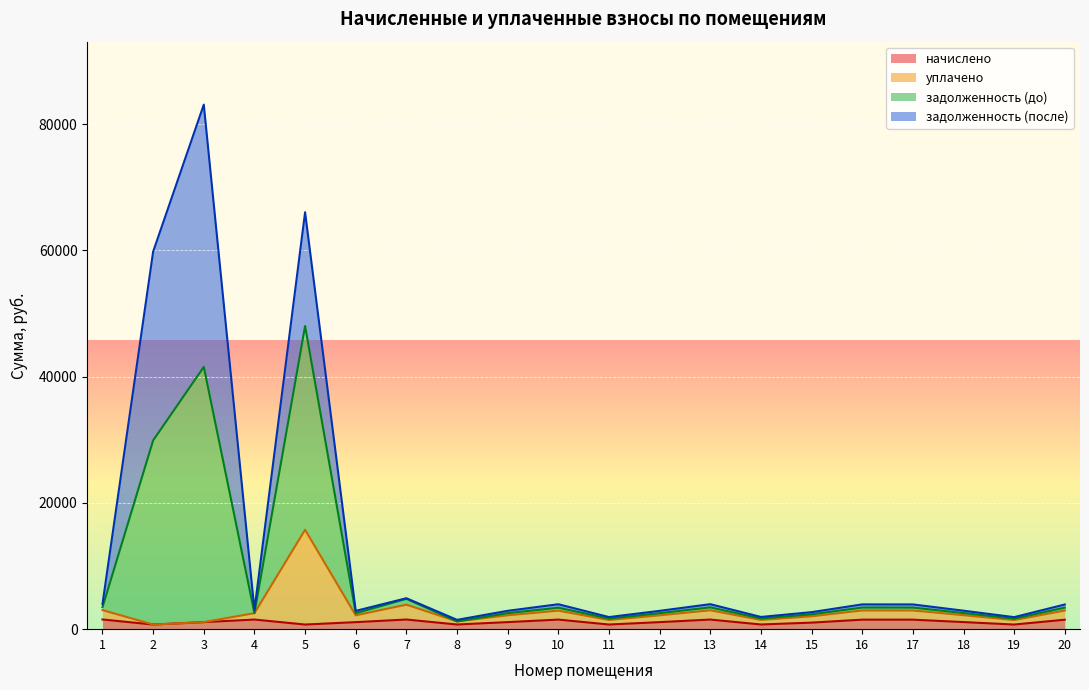

At which category is the sum across all series the highest?

3